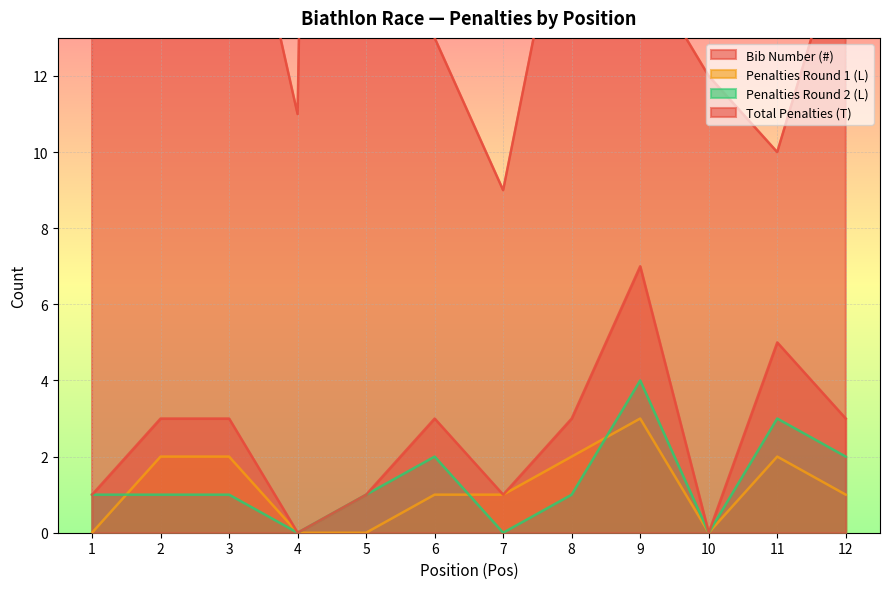

At which label is Bib Number (#) closest to 60?

3